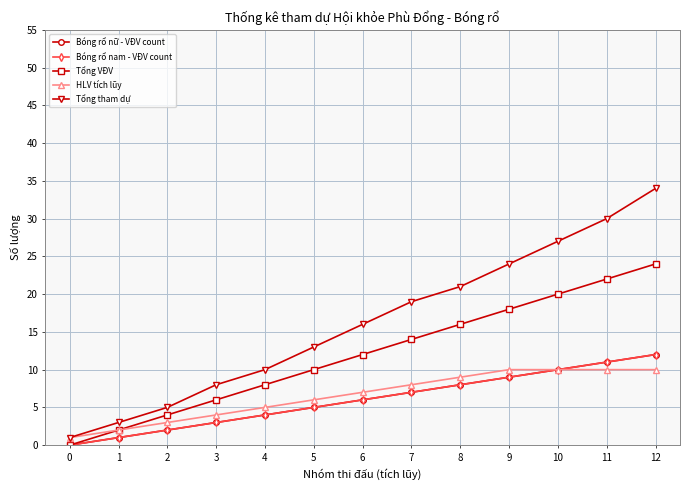

How many lines are shown in the chart?

5